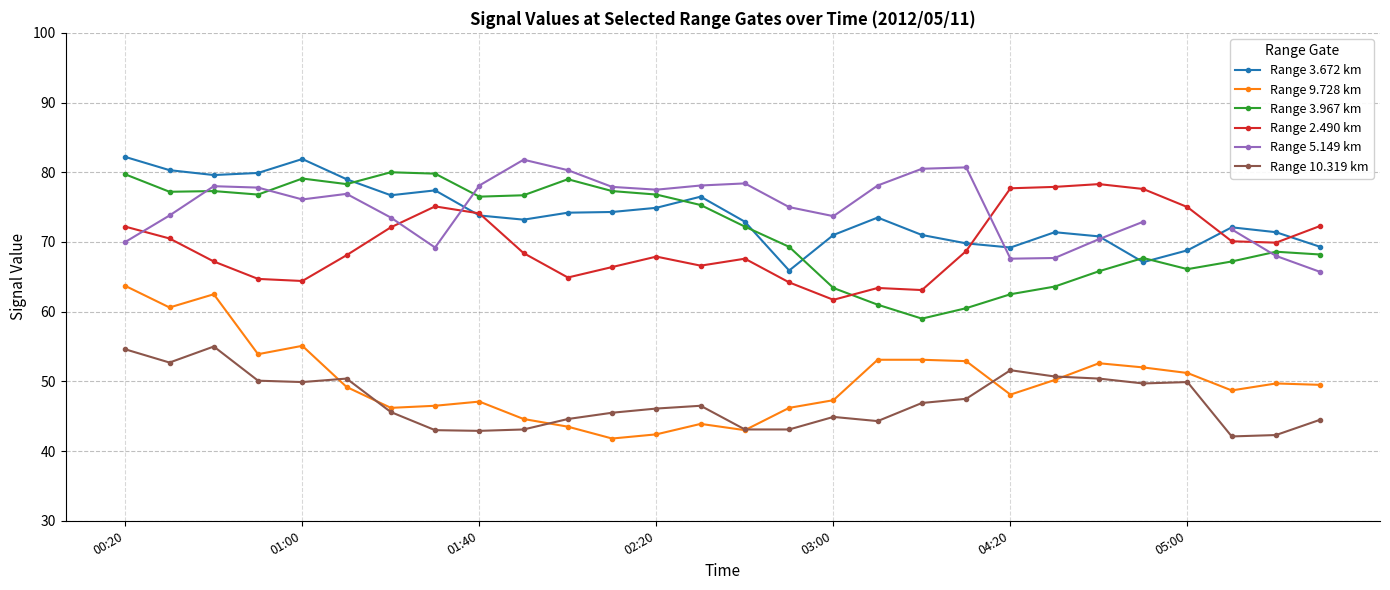

What is the maximum value shown in the chart?

82.2